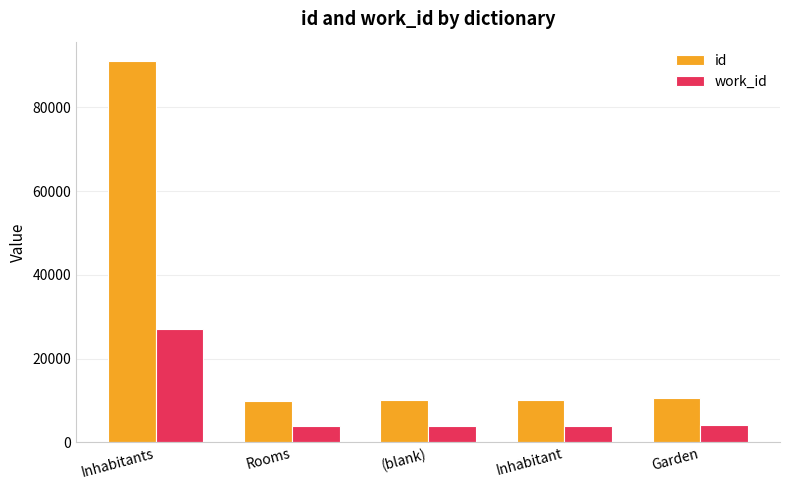

True or false: id has a value of 9968 at Rooms.

True